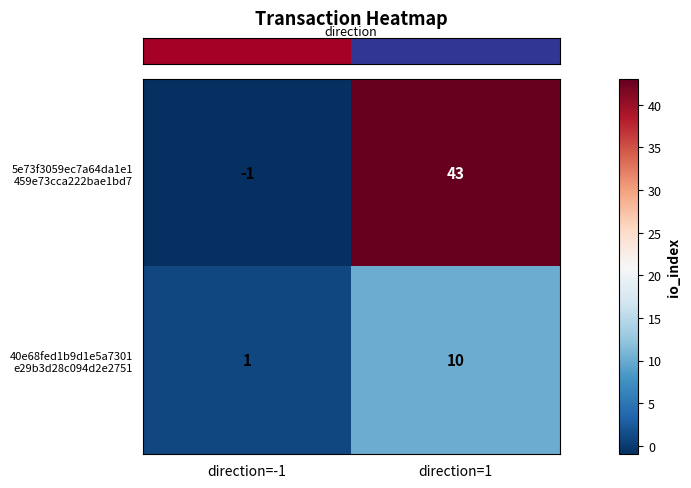

At which category is the sum across all series the highest?

direction=1